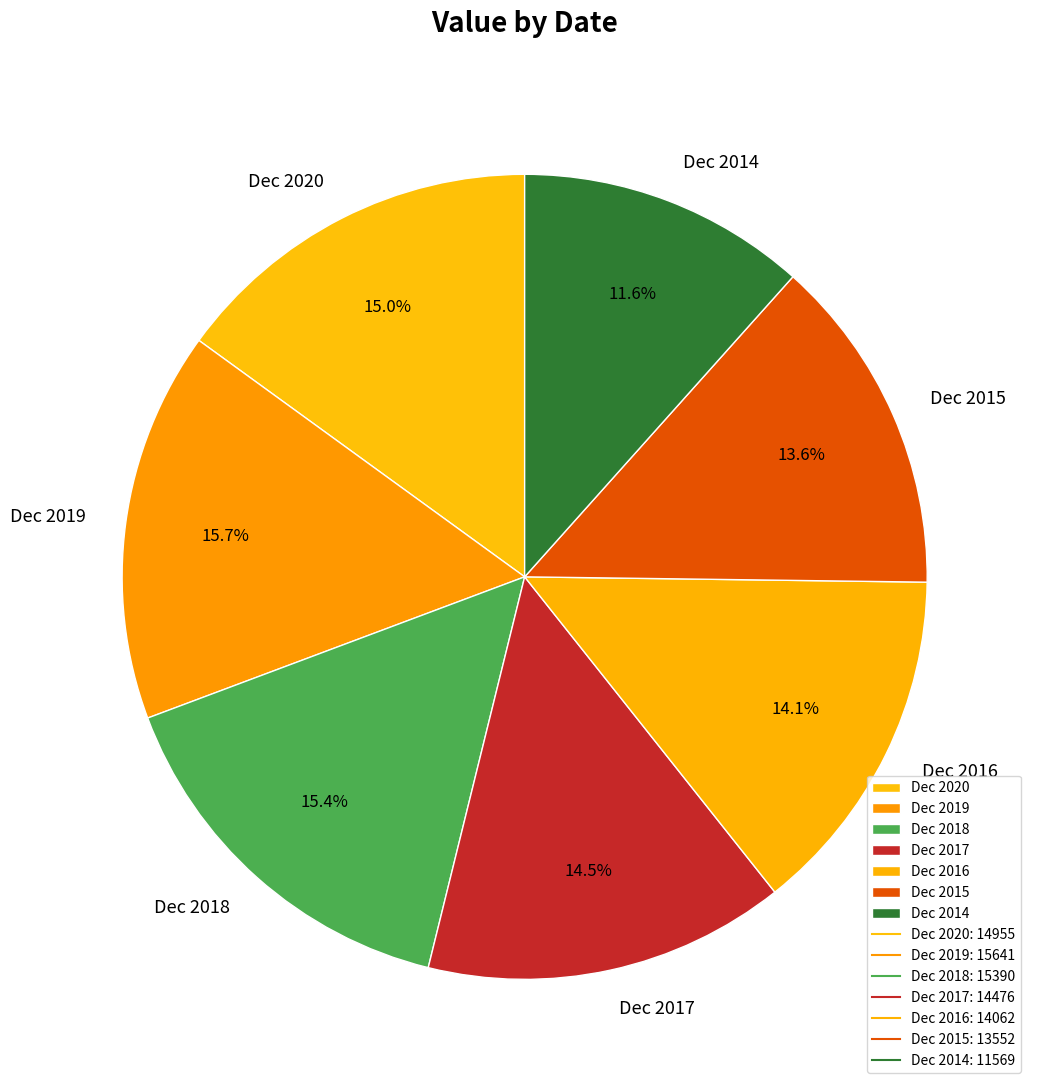

Approximately how many times larger is the value at Dec 2016 compared to Dec 2017?

1.0